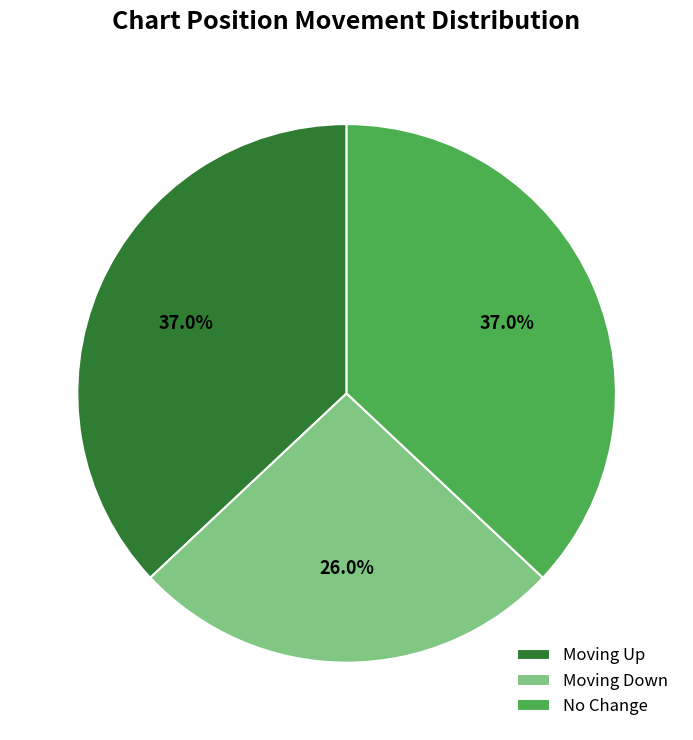

Is there a majority slice in this chart?

No